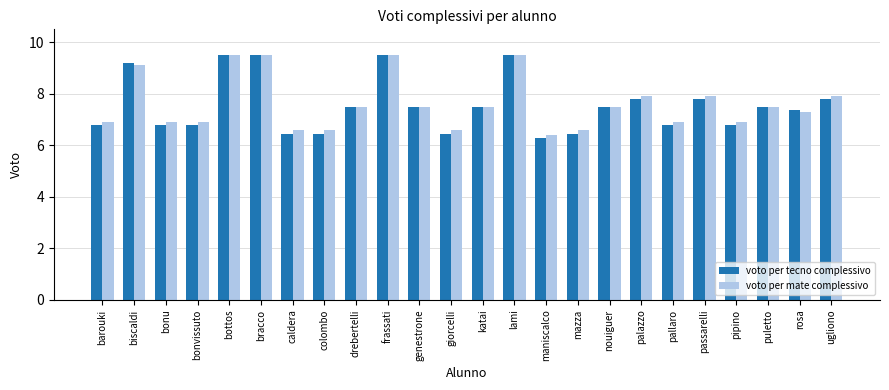

True or false: voto per tecno complessivo has a value of 2.0 at biscaldi.

False